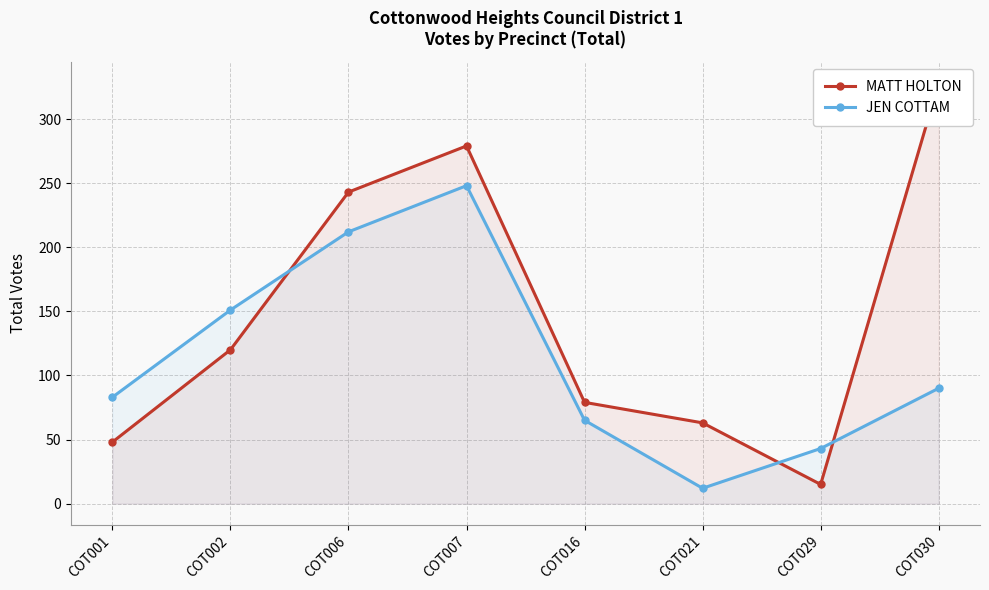

List the labels in order of JEN COTTAM value, smallest first.

COT021, COT029, COT016, COT001, COT030, COT002, COT006, COT007